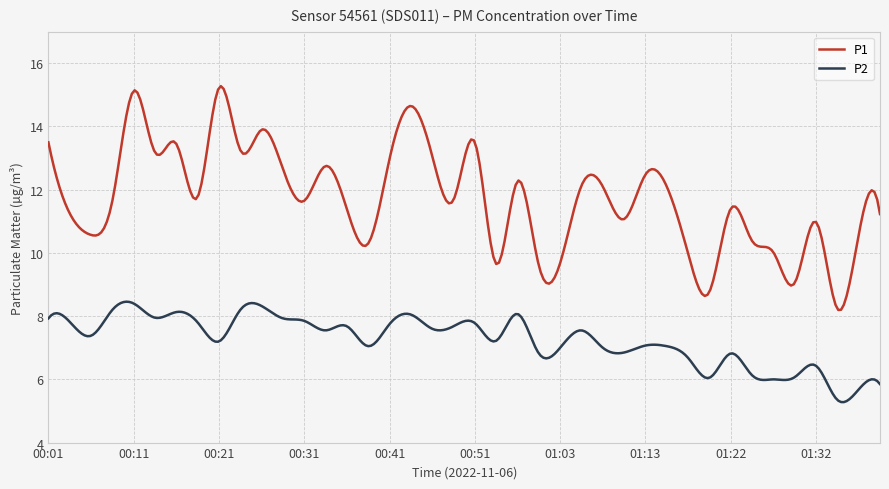

True or false: P1 and P2 cross at least once.

False